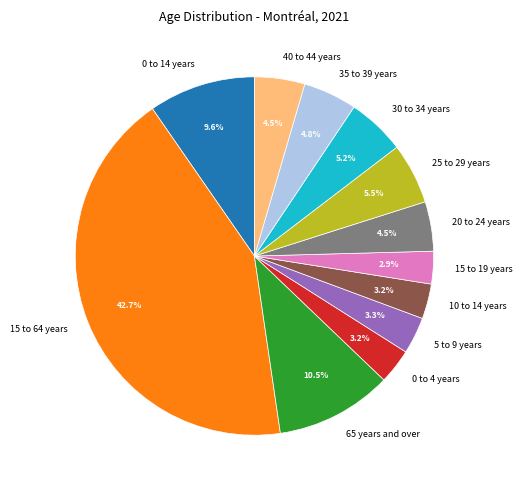

To the nearest percent, what is the average slice percentage?

8%